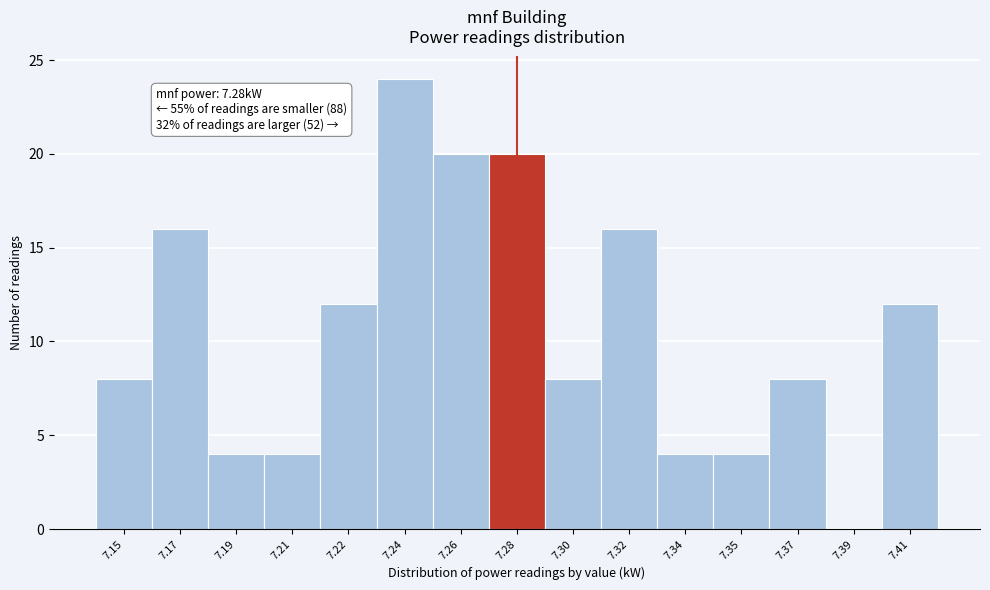

Reading right to left, list all the values displayed in this chart.

7.41=12	7.39=0	7.37=8	7.35=4	7.34=4	7.32=16	7.30=8	7.28=20	7.26=20	7.24=24	7.22=12	7.21=4	7.19=4	7.17=16	7.15=8